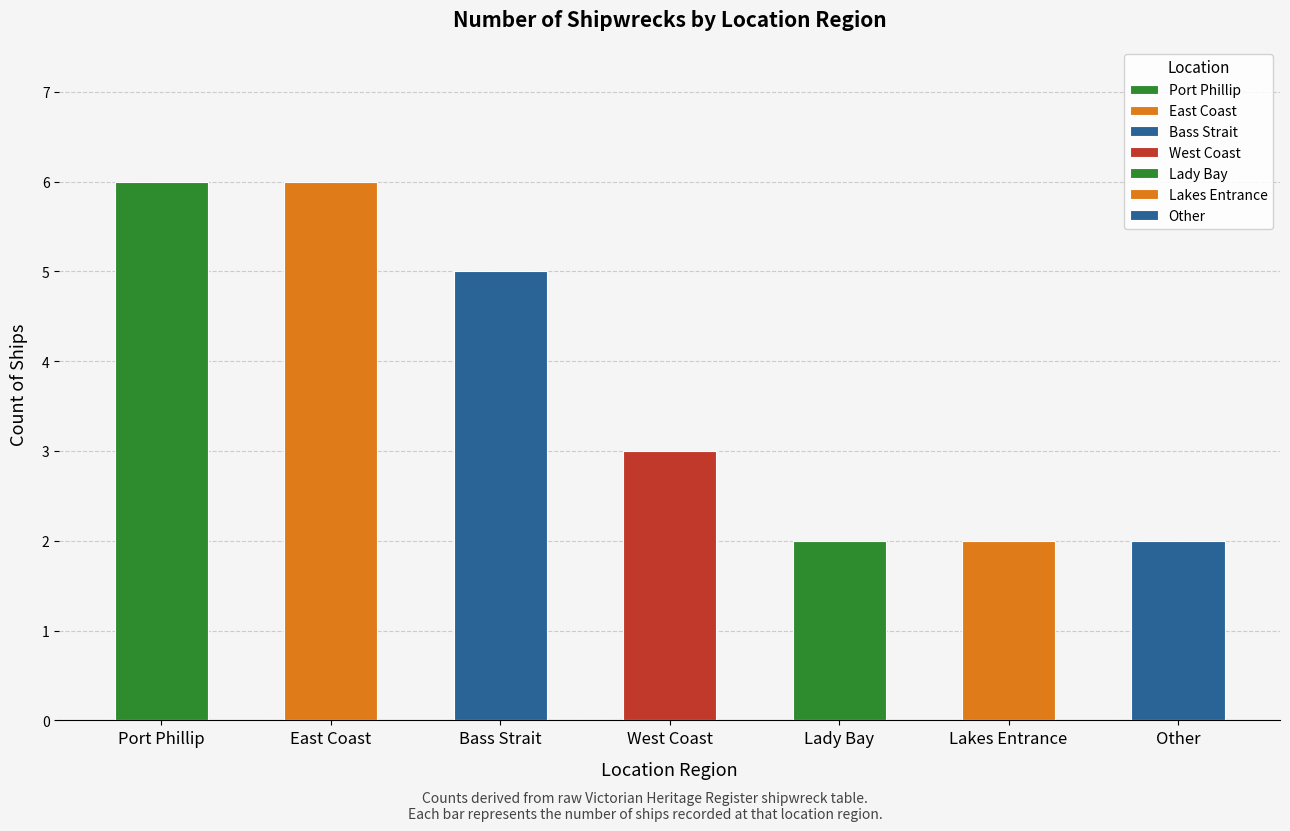

What is the value of the 1st bar from the left?

6